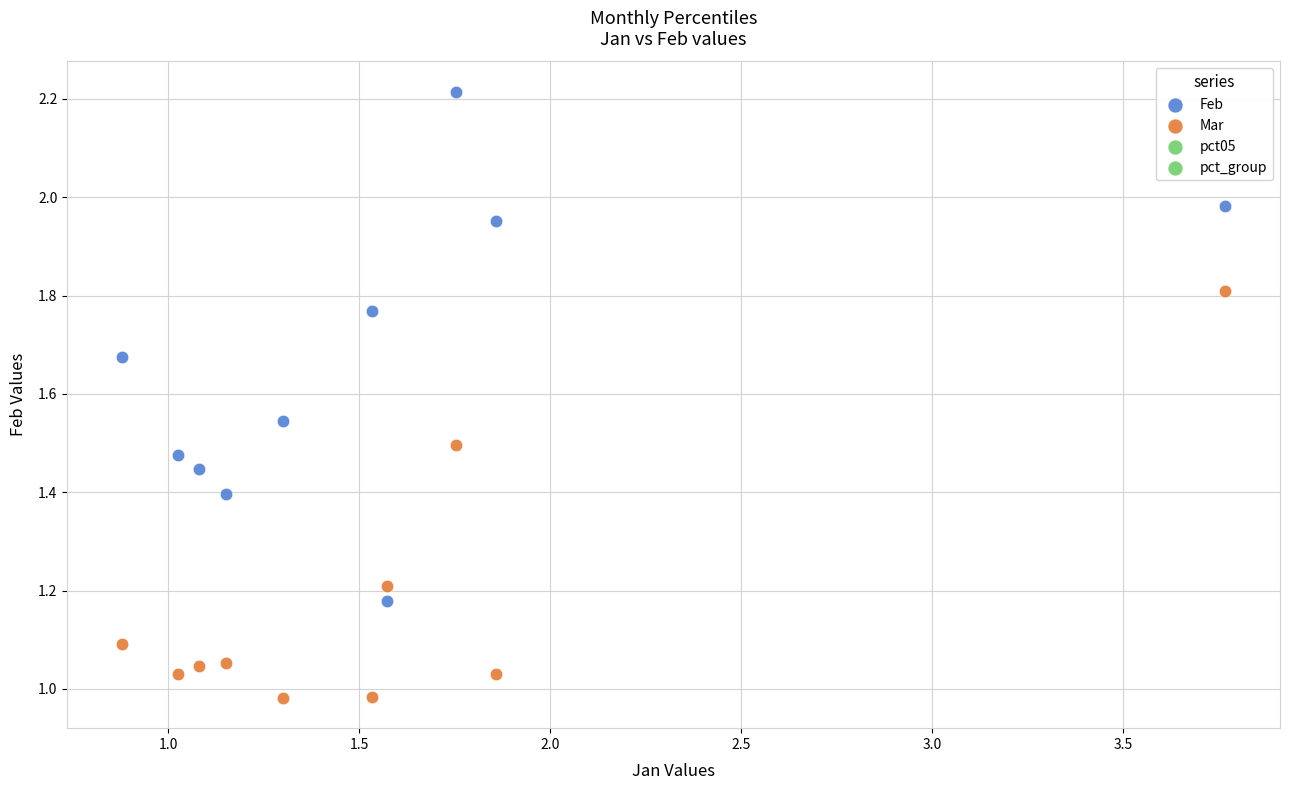

Which series has the largest Y range (max minus min)?

Feb